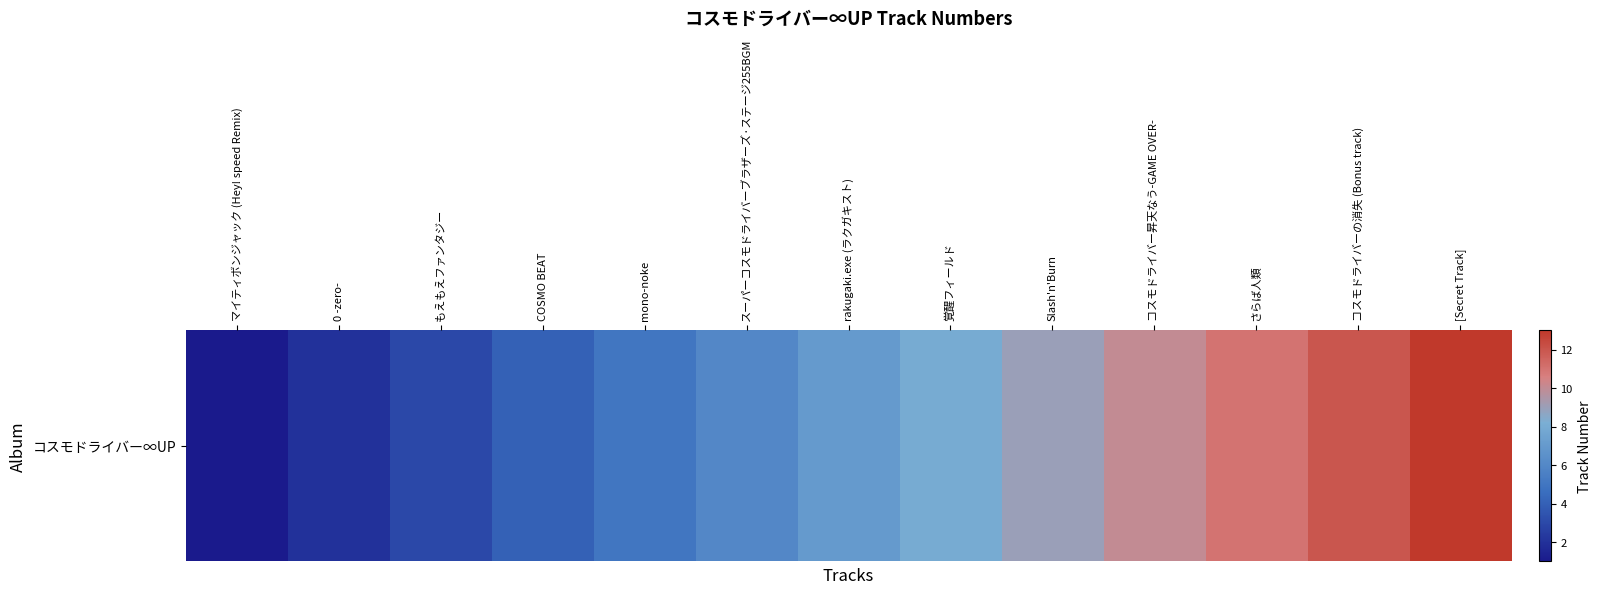

How many data points does each series have?

13